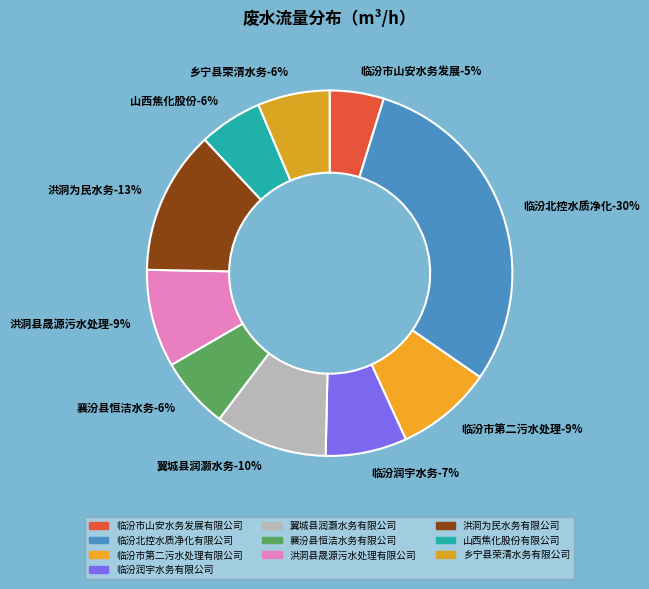

Is 临汾市第二污水处理有限公司 the majority of the pie?

No